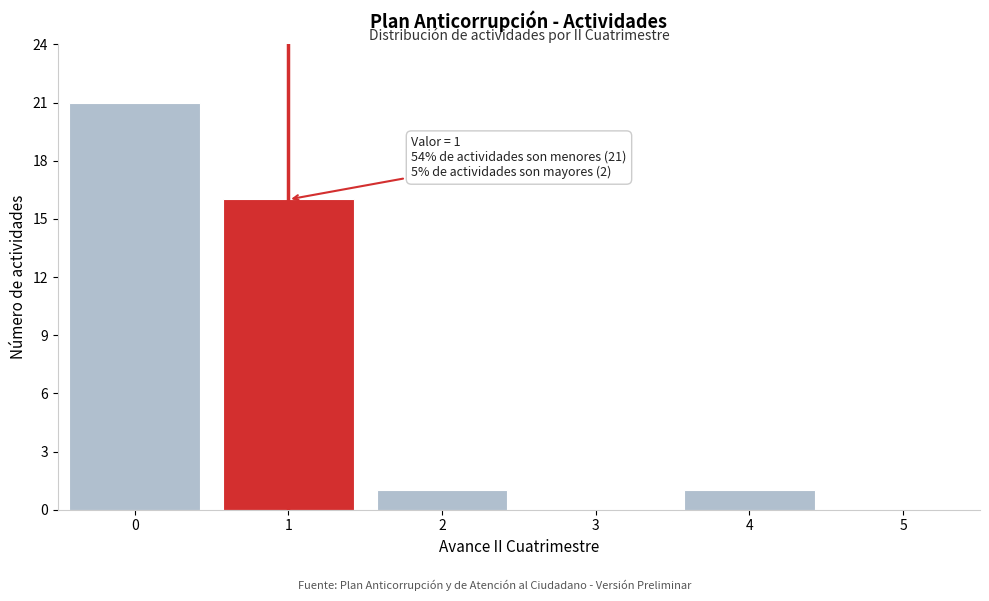

Reading right to left, extract all data points from this chart.

5=0	4=1	3=0	2=1	1=16	0=21